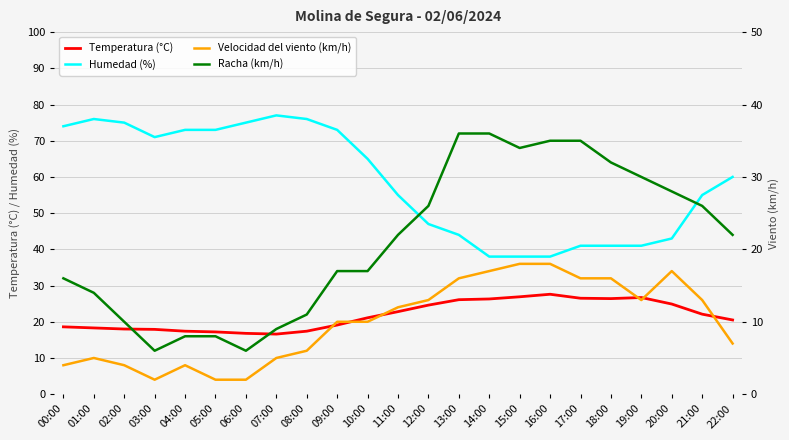

Which series changed the most between 02:00 and 11:00?

Humedad (%)